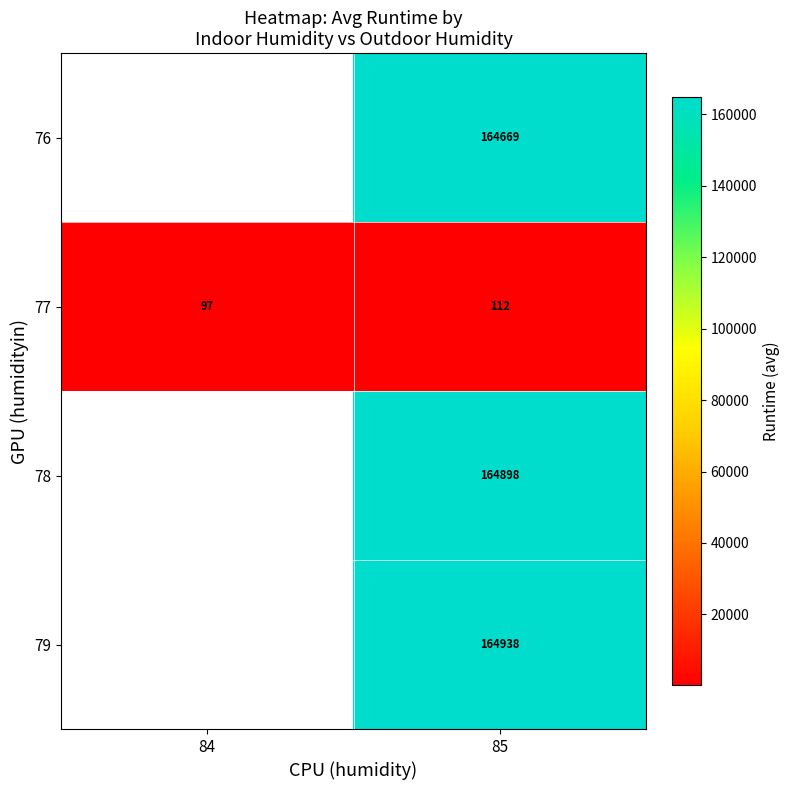

Is the value of 78 at 85 greater than the value of 77 at 84?

Yes